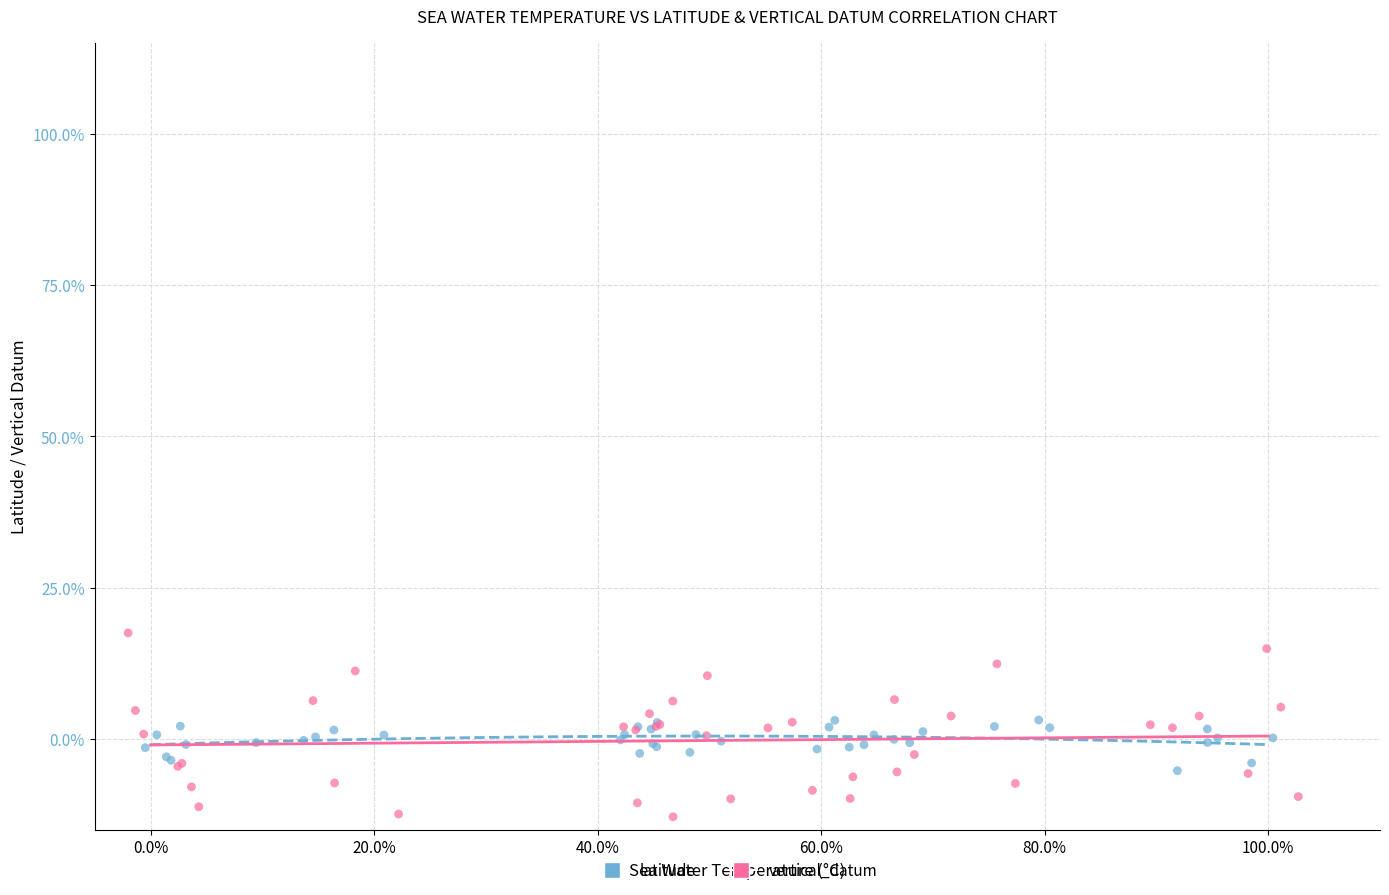

What are all the series names shown in the legend?

latitude, vertical_datum